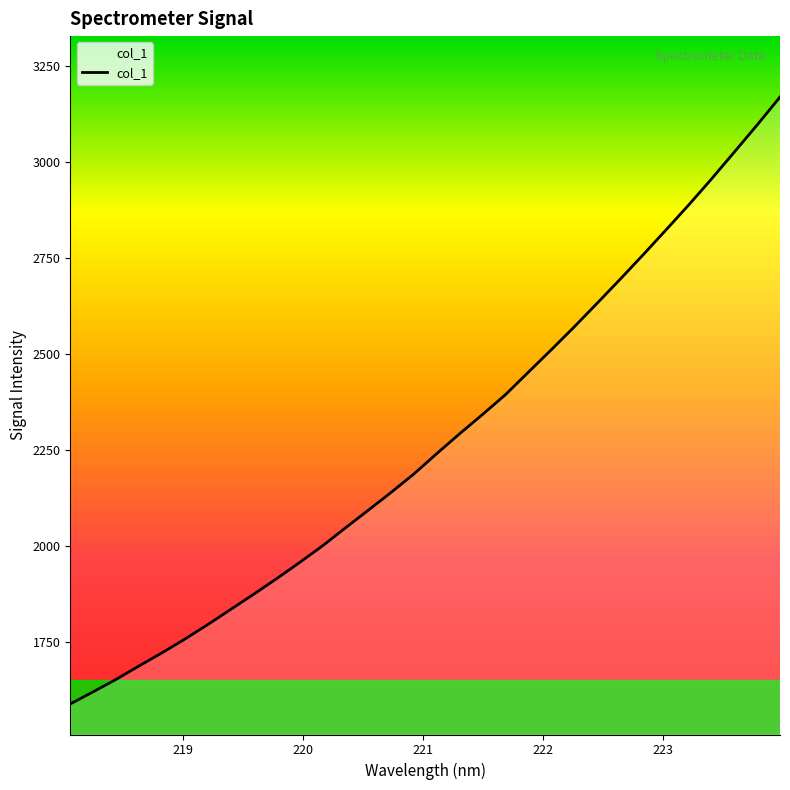

What is the difference between the second highest and minimum values?

1505.7